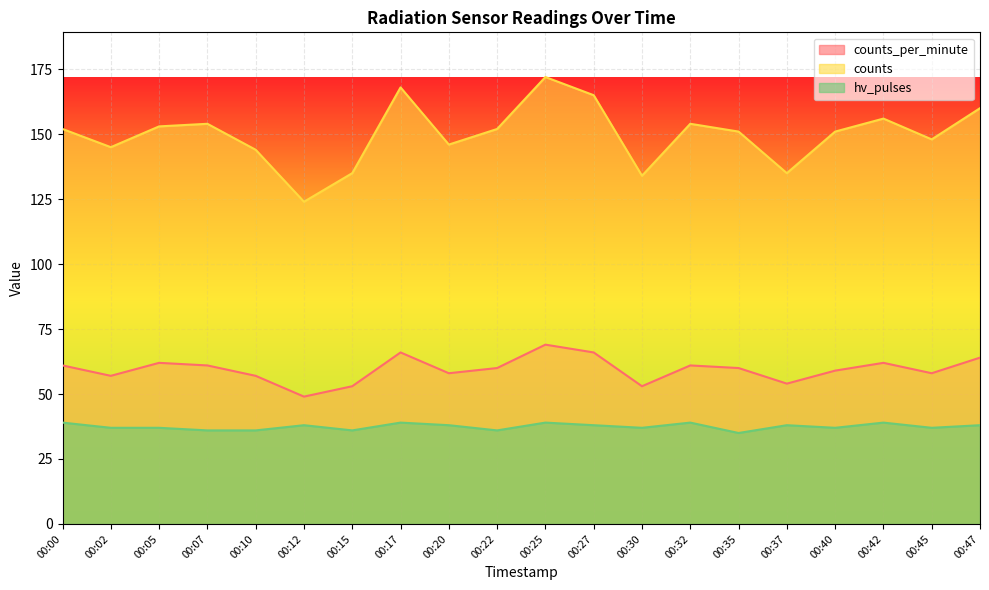

Rank the series at 00:32 from lowest to highest value.

hv_pulses, counts_per_minute, counts